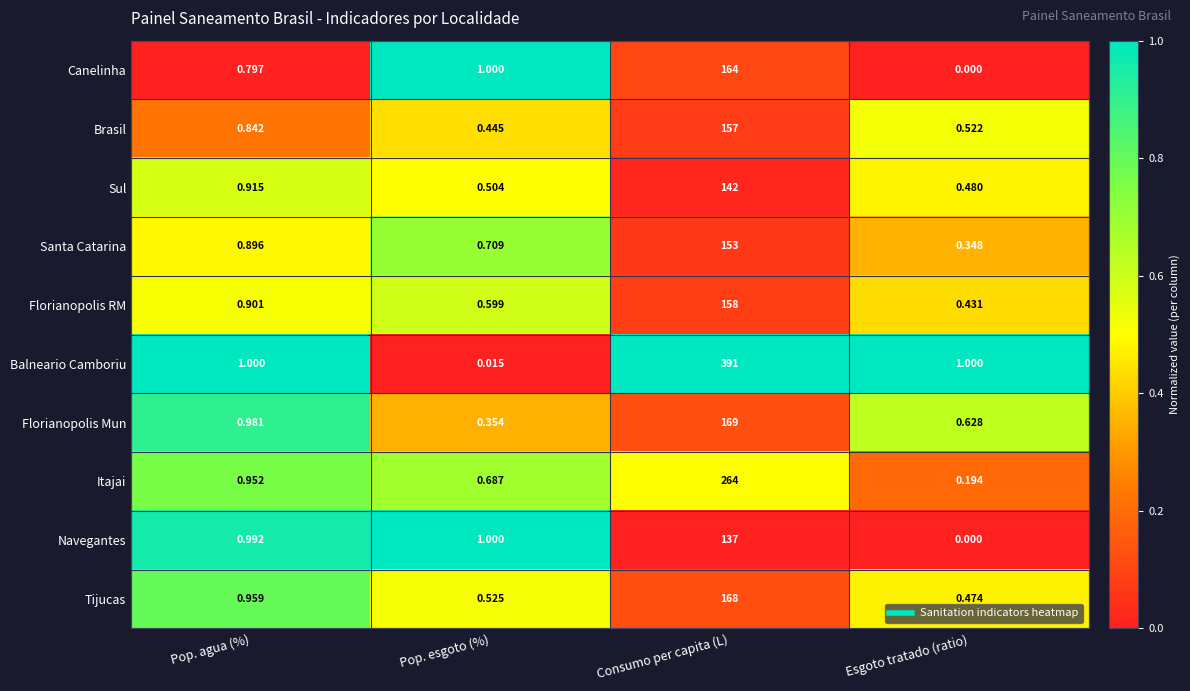

What is the spread (max minus min) of values at Pop. esgoto (%)?

1.0